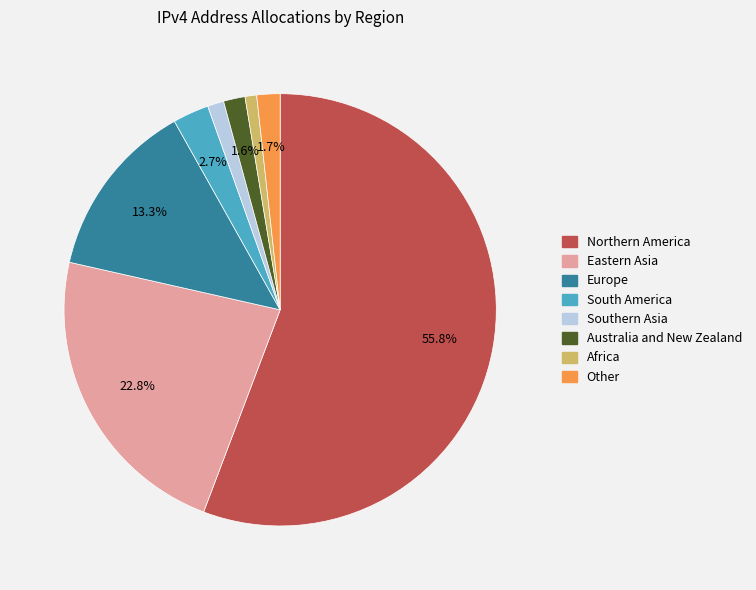

Approximately how many times larger is the value at South America compared to Southern Asia?

2.2